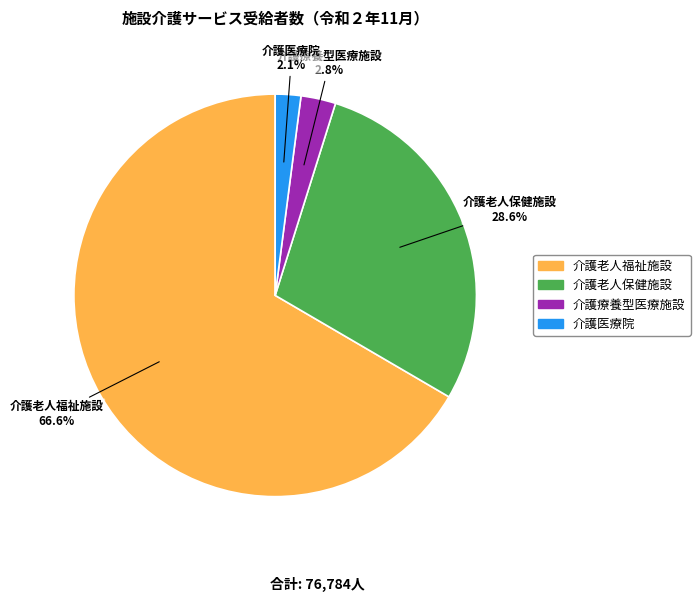

Approximately how many times larger is the value at 介護老人保健施設 compared to 介護療養型医療施設?

10.2